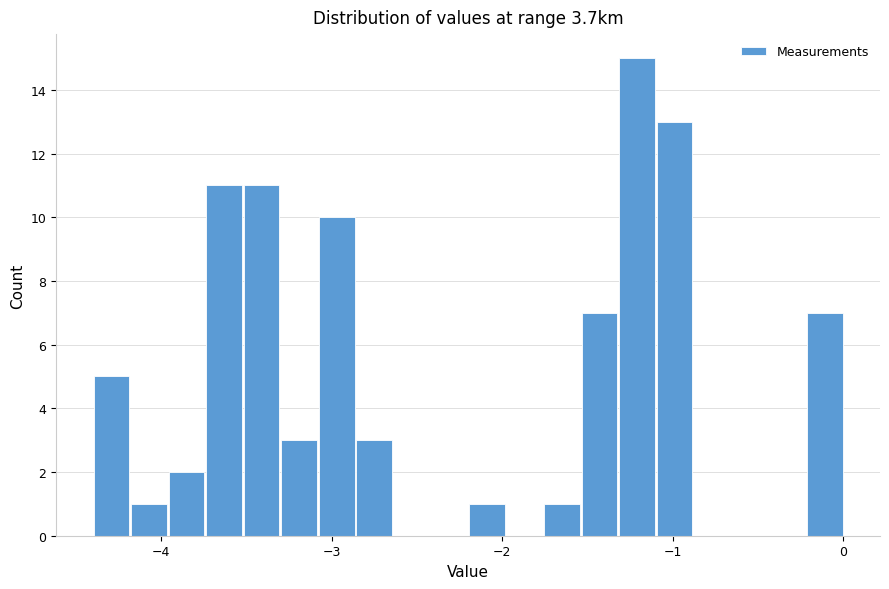

Read against the x-axis, roughly where is the centre of the tallest bar?

-1.2